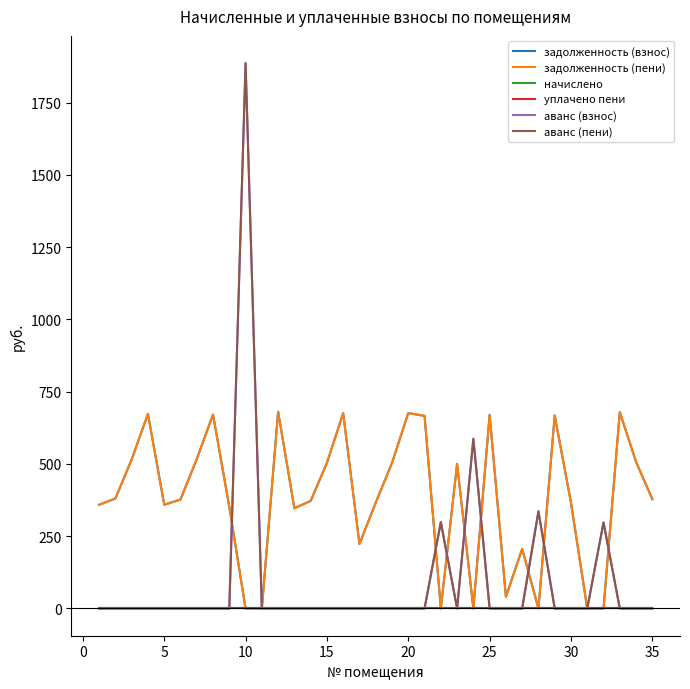

What is the highest value of the задолженность (пени) series?

680.5